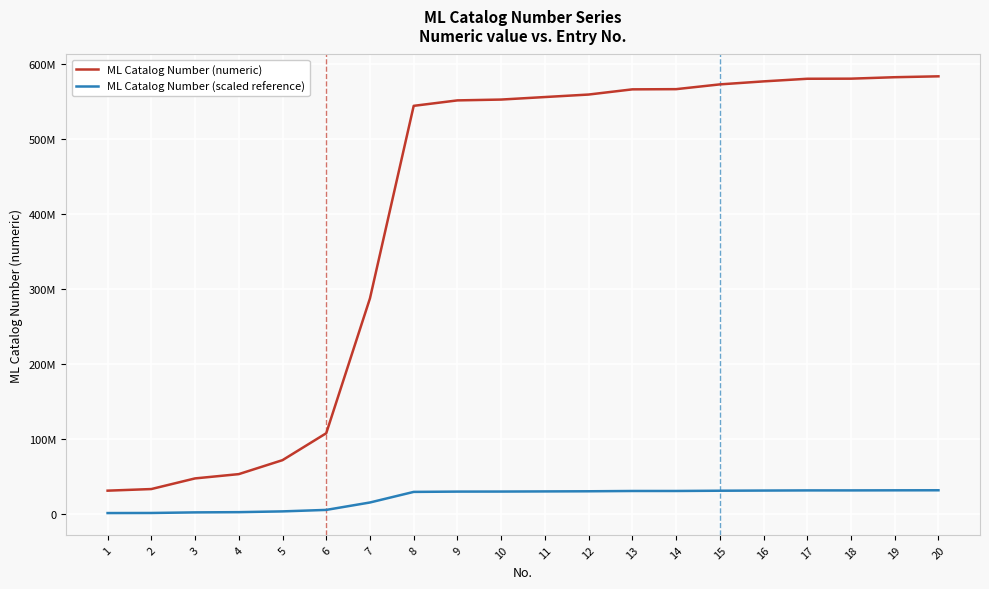

Does the chart have visible grid lines?

Yes